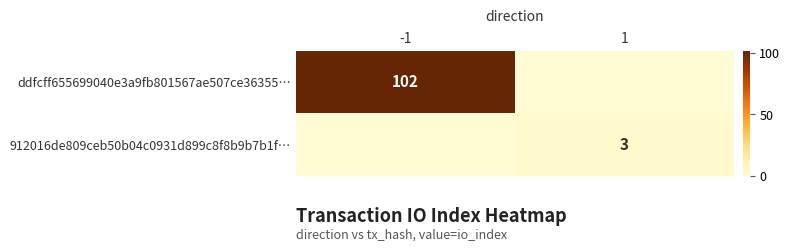

Is it true that 912016de809ceb50b04c0931d899c8f8b9b7b1f… equals 3 at 1?

True